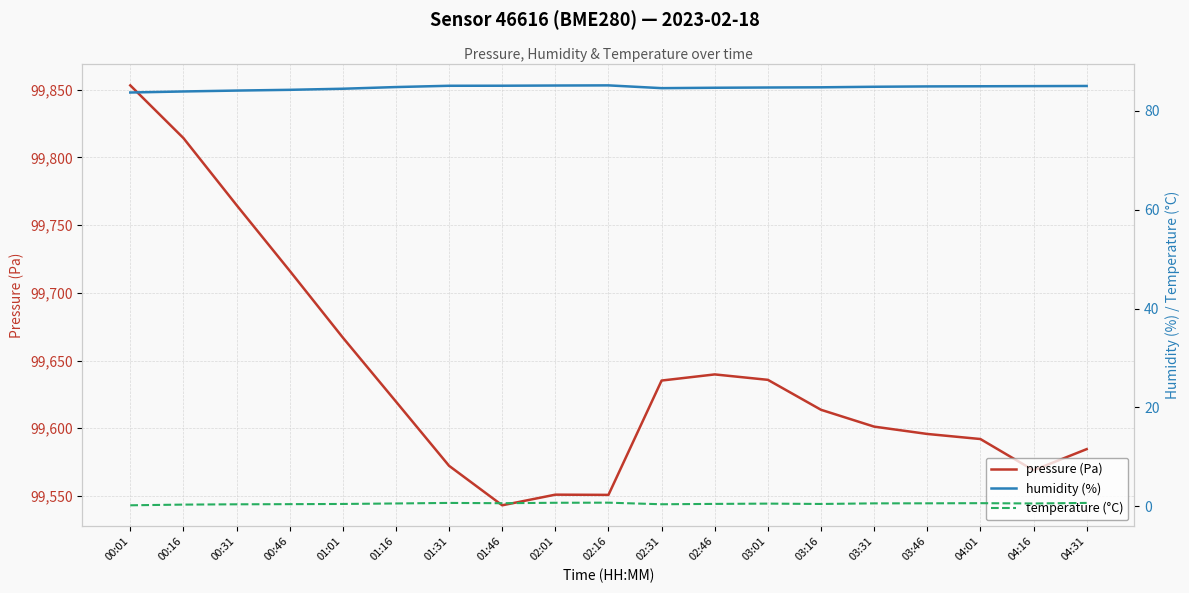

What is the approximate value of temperature (°C) at 03:16?

0.5